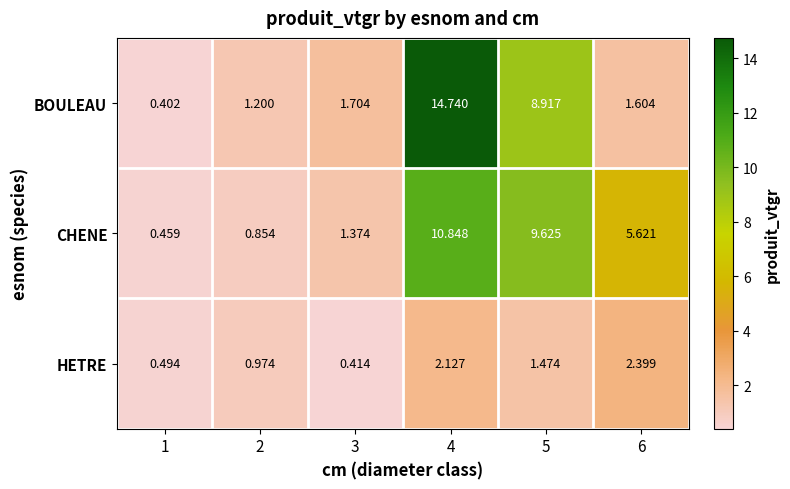

Which series has the largest total across all categories?

CHENE